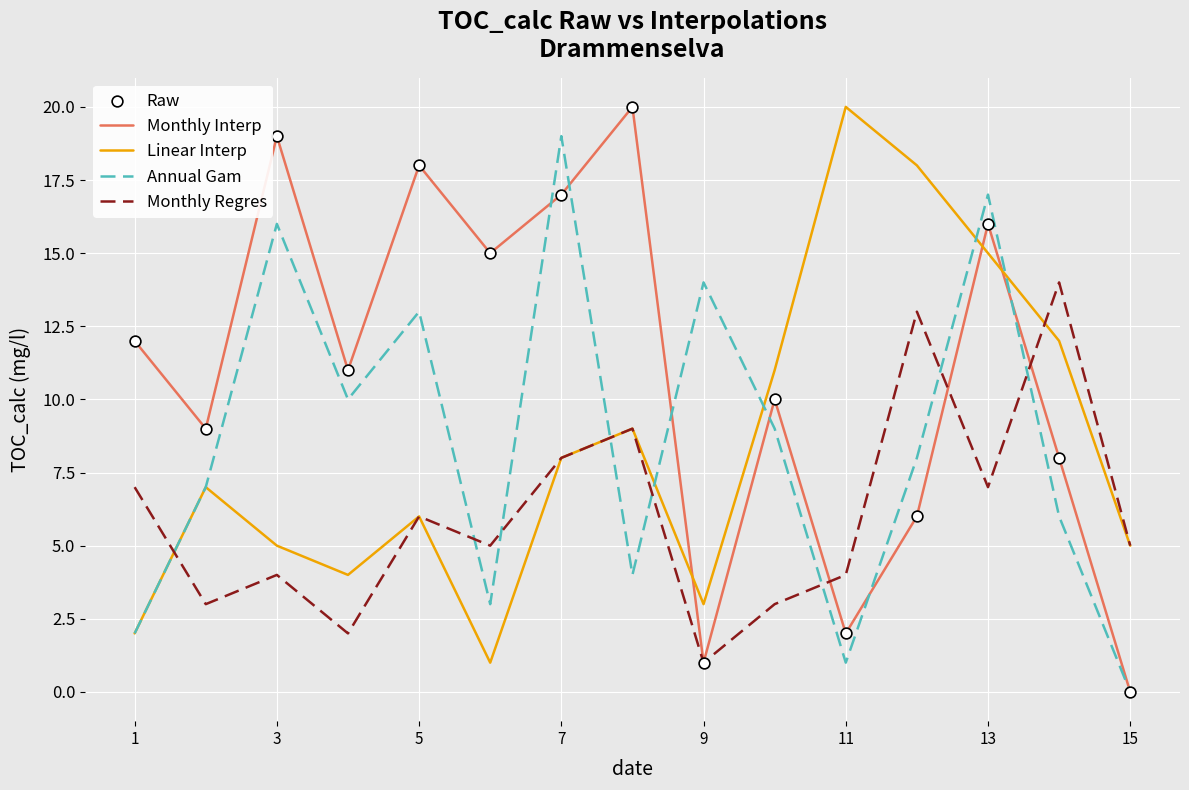

Which series has the largest total across all categories?

Monthly Interp